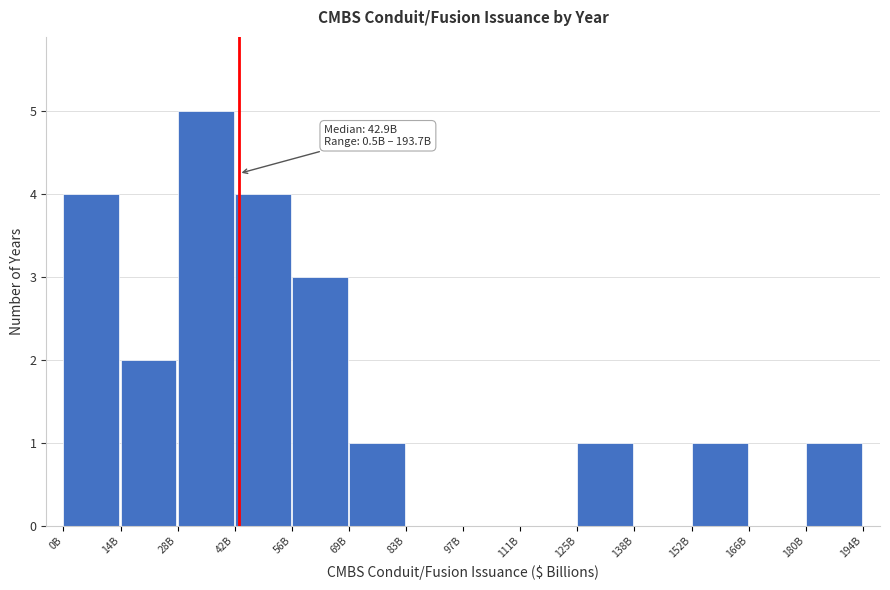

Reading left to right, list all the values displayed in this chart.

0B=4	14B=2	28B=5	42B=4	56B=3	69B=1	83B=0	97B=0	111B=0	125B=1	138B=0	152B=1	166B=0	180B=1